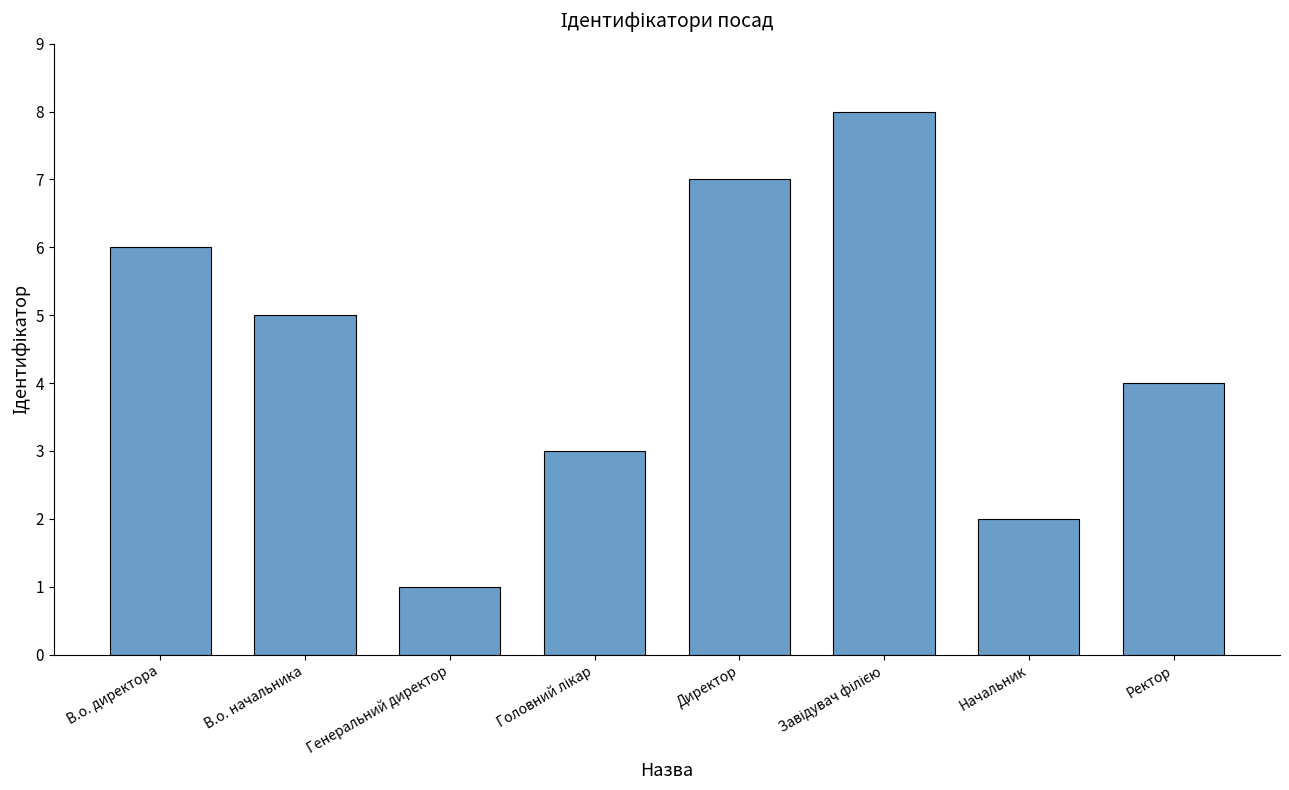

What is the smallest value displayed?

1